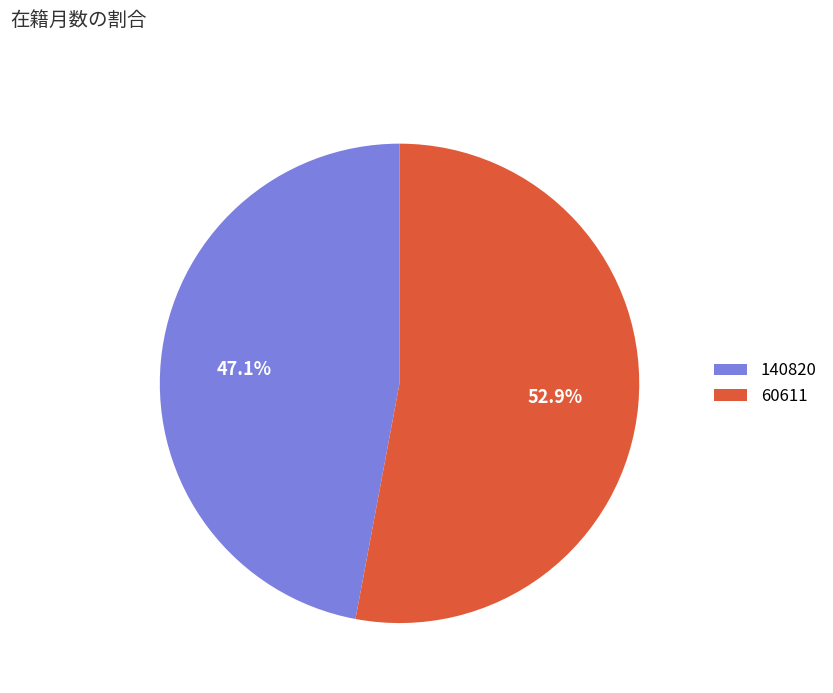

To the nearest percent, what is the average slice percentage?

50%